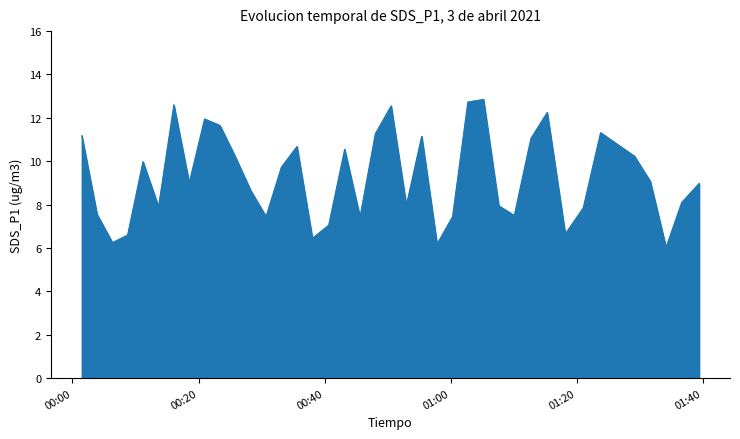

What is the minimum value shown in the chart?

6.0